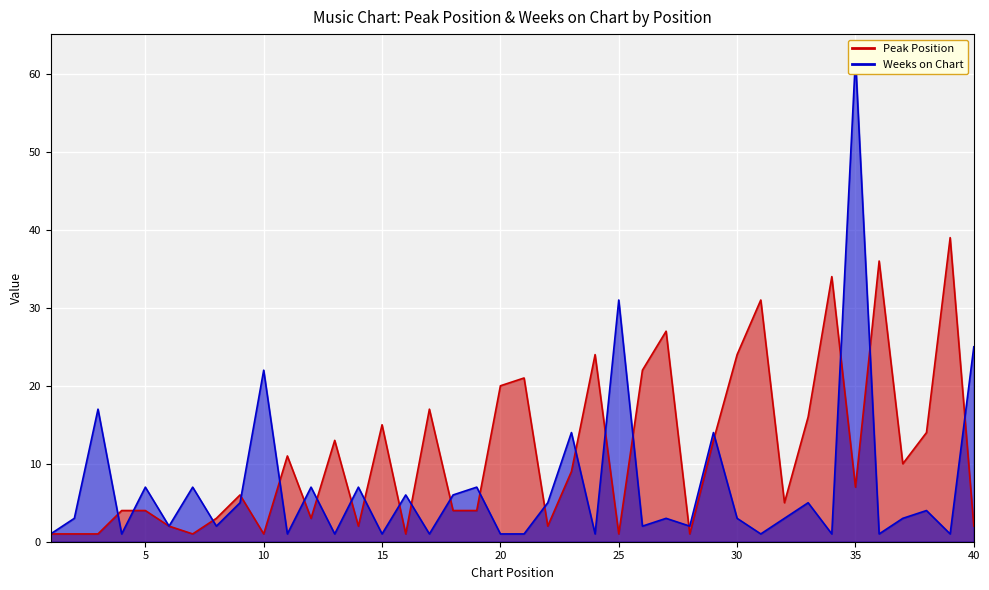

Rank the categories by Peak Position value from highest to lowest.

39, 36, 34, 31, 27, 24, 30, 26, 21, 20, 17, 33, 15, 38, 13, 29, 11, 37, 23, 35, 9, 32, 4, 5, 18, 19, 8, 12, 6, 14, 22, 40, 1, 2, 3, 7, 10, 16, 25, 28